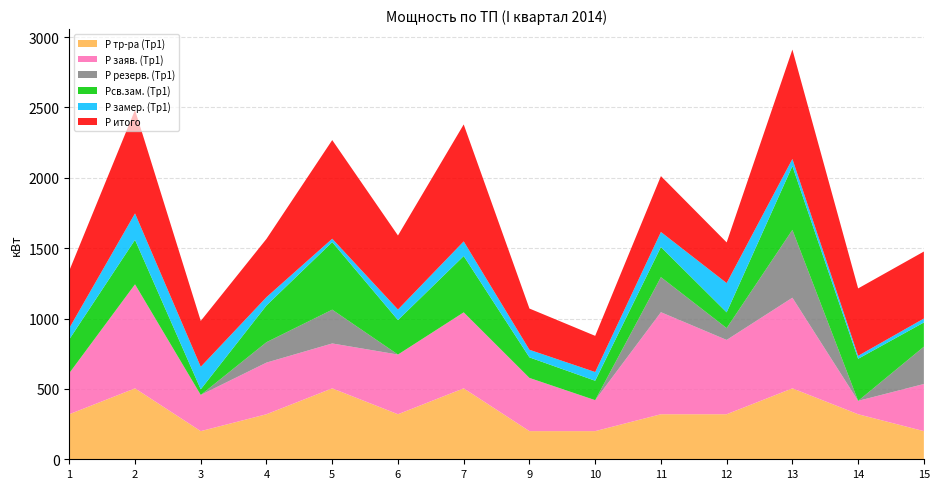

Reading left to right, extract all data points from this chart.

Р тр-ра (Тр1): 1=320	2=504	3=200	4=320	5=504	6=320	7=504	9=200	10=200	11=320	12=320	13=504	14=320	15=200
Р заяв. (Тр1): 1=292	2=739	3=257	4=367	5=319	6=424	7=540	9=378	10=220	11=725	12=528	13=644	14=95	15=335
Р резерв. (Тр1): 1=0	2=0	3=0	4=145	5=240	6=0	7=0	9=0	10=0	11=249	12=84	13=482	14=0	15=265
Рсв.зам. (Тр1): 1=240	2=316	3=40	4=261	5=480	6=245	7=400	9=146	10=138	11=214	12=112	13=453	14=299	15=172
Р замер. (Тр1): 1=80	2=188	3=160	4=59	5=24	6=75	7=104	9=54	10=62	11=107	12=208	13=51	14=21	15=28
Р итого: 1=408	2=735	3=326	4=414	5=701	6=526	7=831	9=293	10=257	11=397	12=289	13=777	14=479	15=476